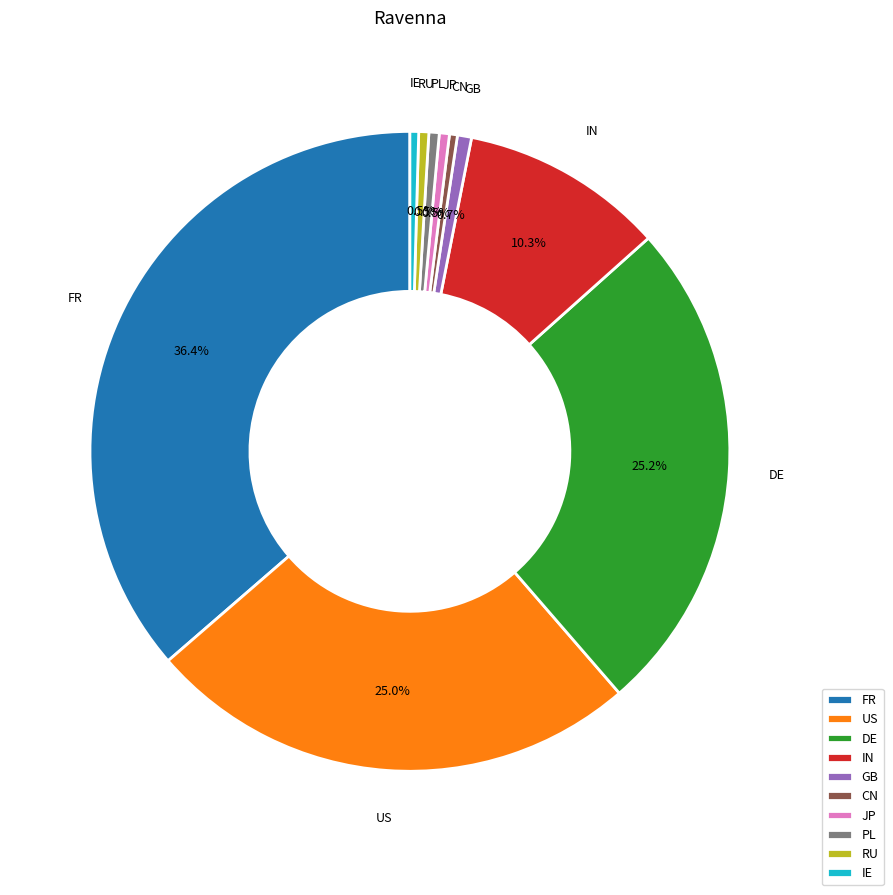

Does IE account for over 50% of the chart?

No